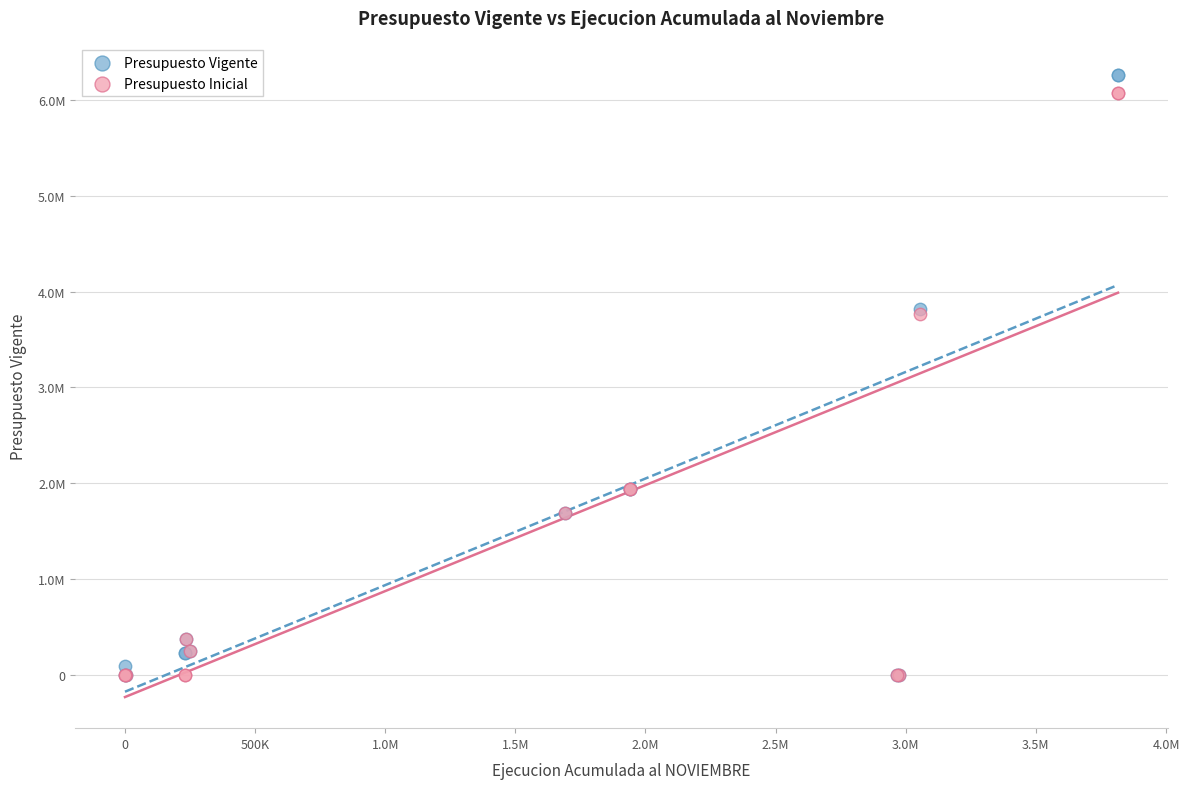

Which series contains the highest Y value?

Presupuesto Vigente